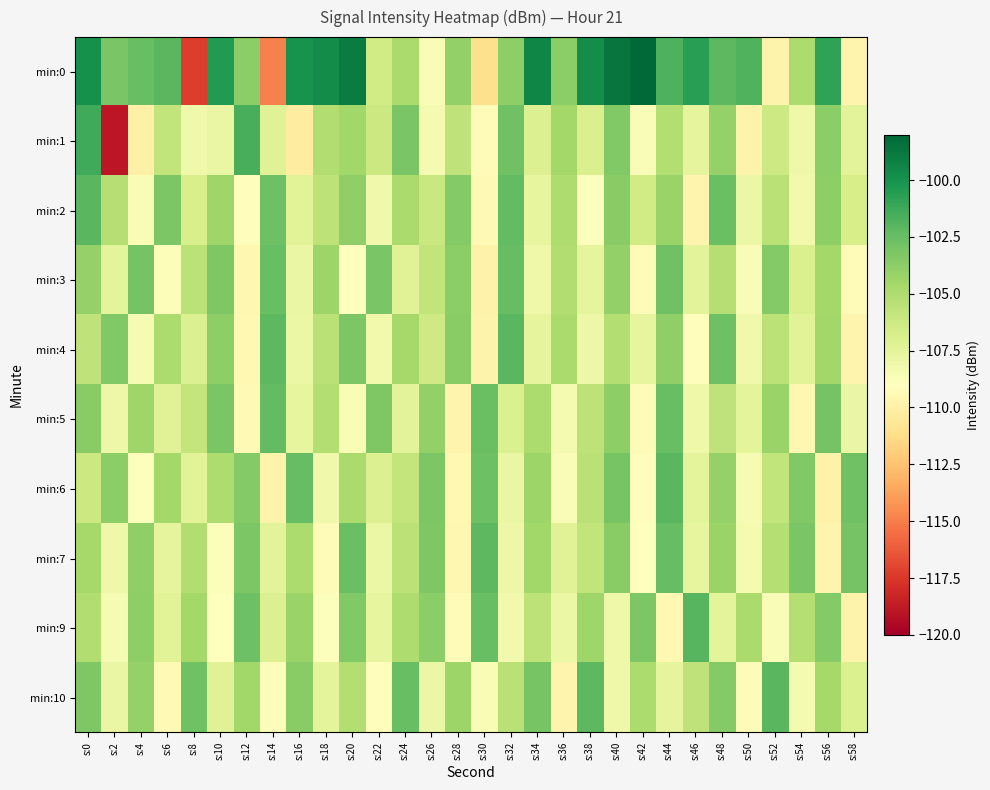

At s:14, list the series in order from smallest to largest.

min:0, min:6, min:10, min:7, min:1, min:9, min:2, min:3, min:5, min:4